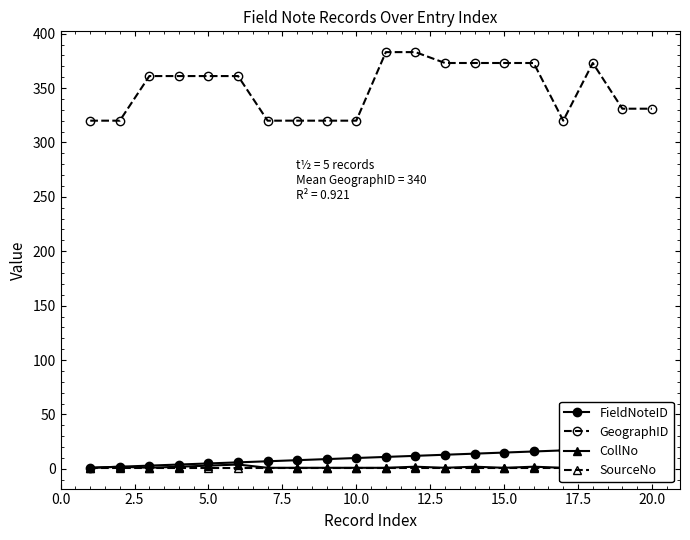

Does the chart display data point markers on the line(s)?

Yes